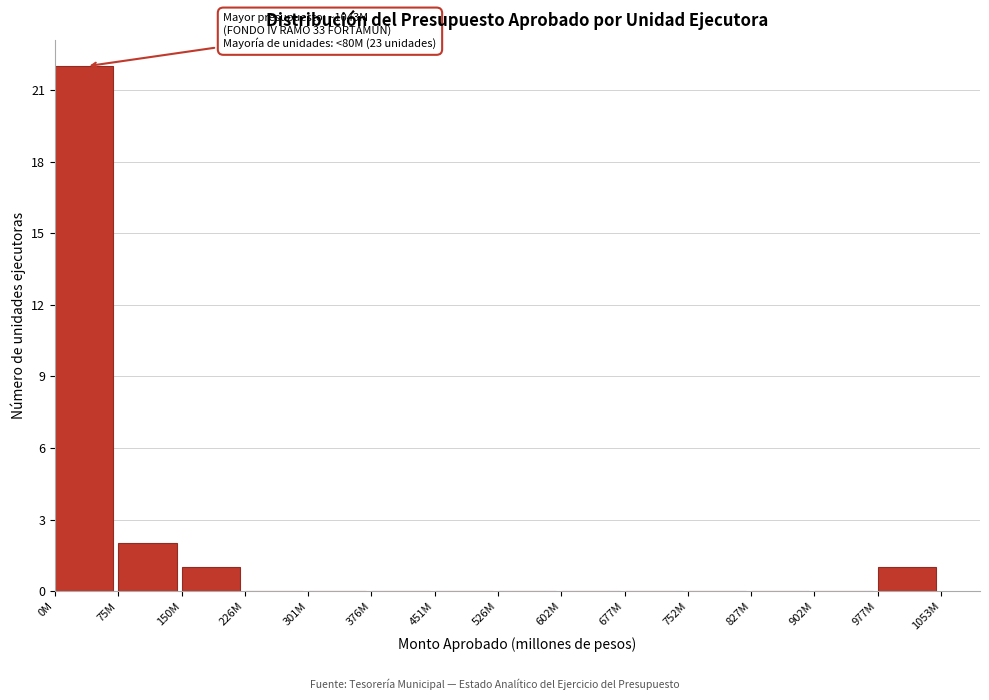

Reading right to left, transcribe all the data shown in this chart.

977M=1	902M=0	827M=0	752M=0	677M=0	602M=0	526M=0	451M=0	376M=0	301M=0	226M=0	150M=1	75M=2	0M=22